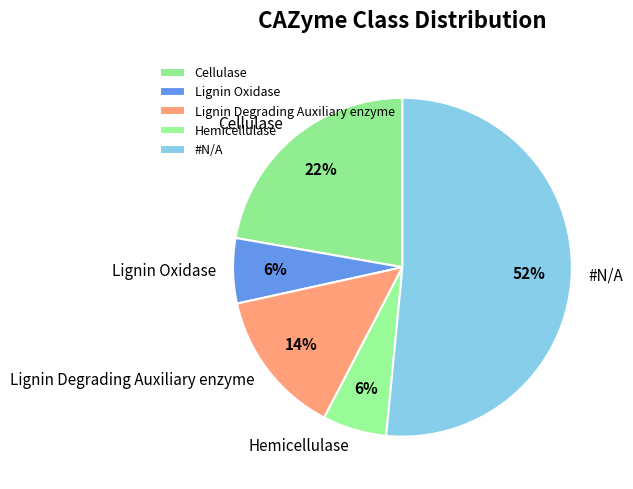

To the nearest percent, what portion does #N/A represent?

52%